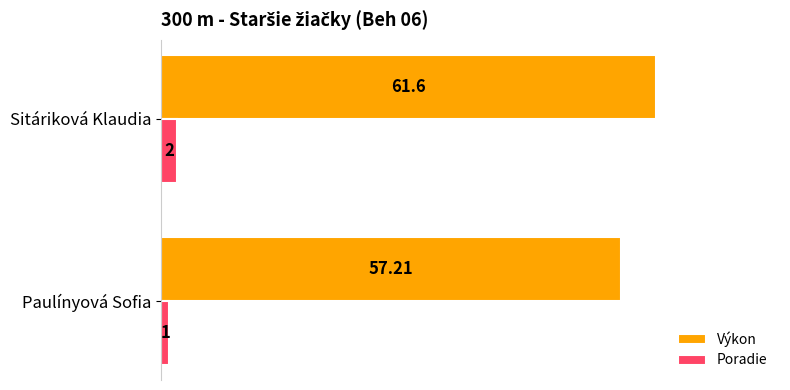

List the series in order of their overall mean, lowest first.

Poradie, Výkon